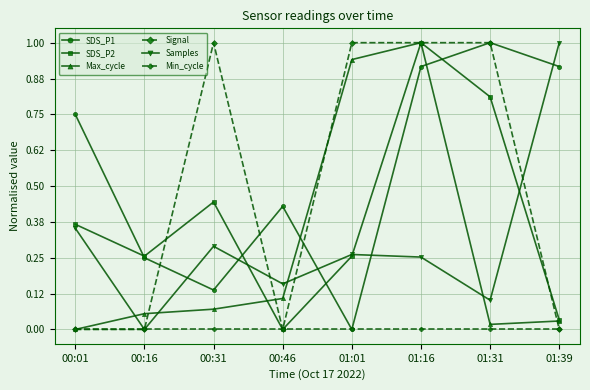

At which category does SDS_P2 reach its first local peak?

00:31